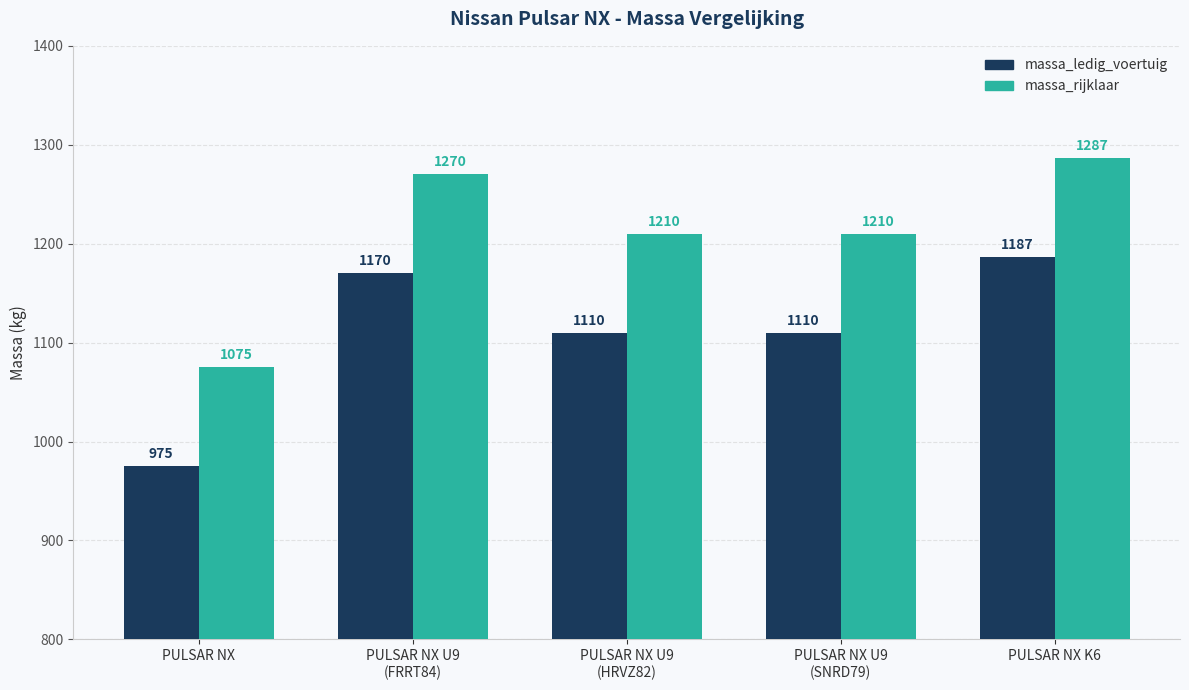

Which category has the lowest value in the massa_rijklaar series?

PULSAR NX